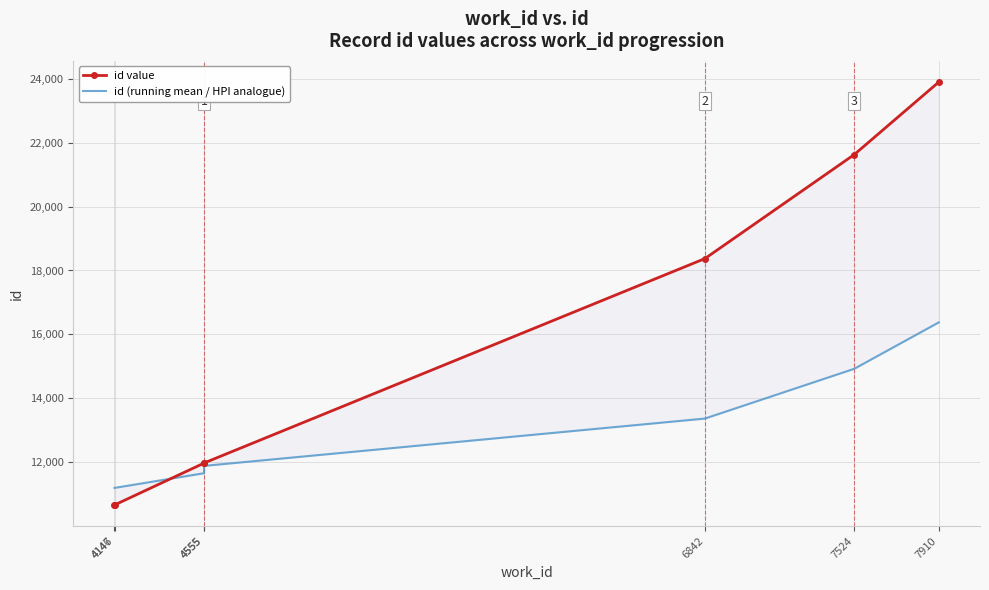

The id value series shows 21628.0 at 7524. True or false?

True